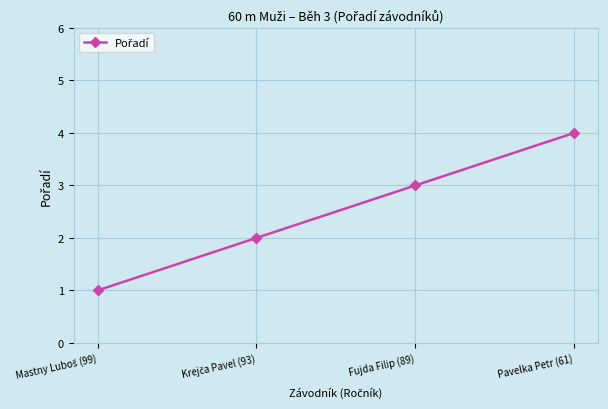

Which has a higher value, Pavelka Petr (61) or Fujda Filip (89)?

Pavelka Petr (61)